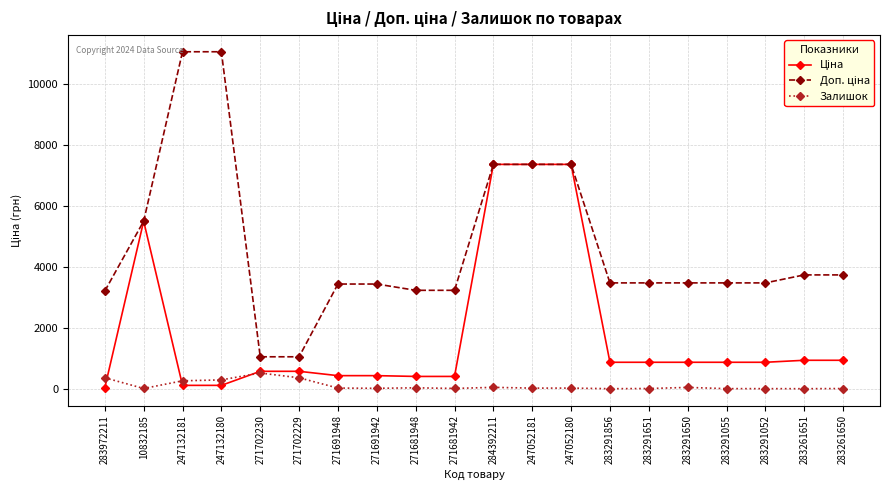

Does the chart have visible grid lines?

Yes